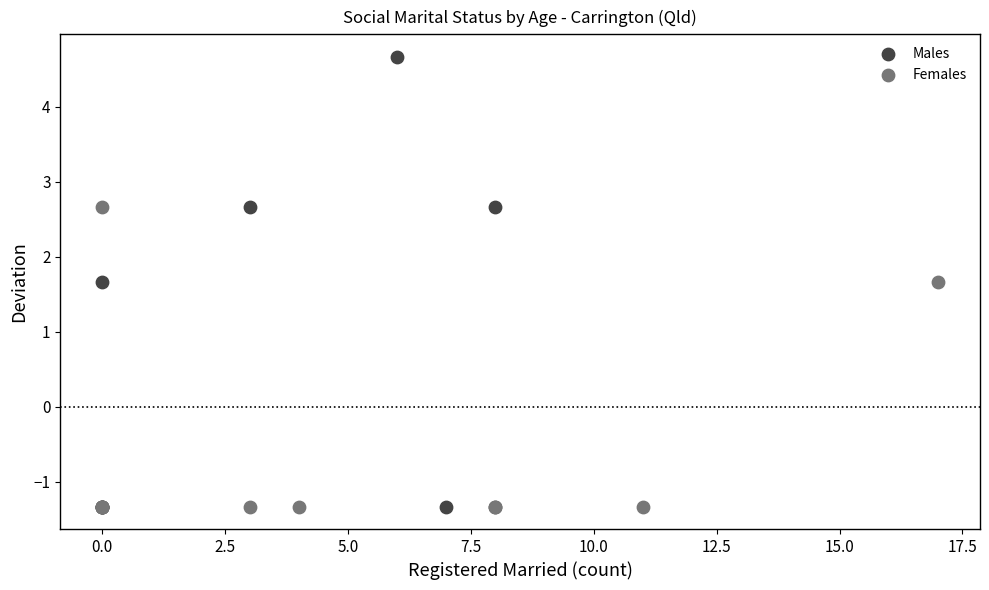

Which series has the largest Y range (max minus min)?

Males